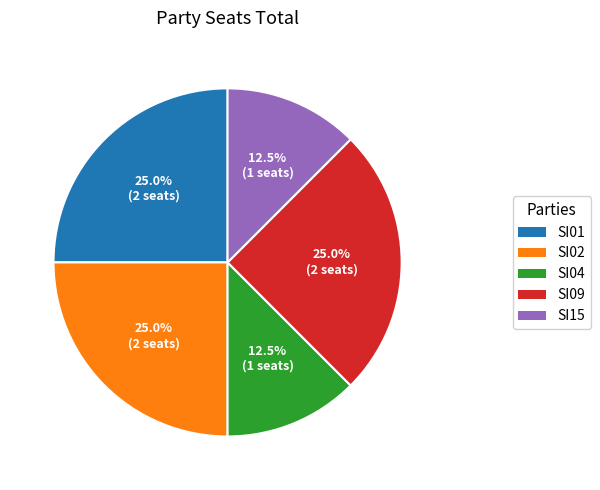

To the nearest percent, what portion does SI09 represent?

25%